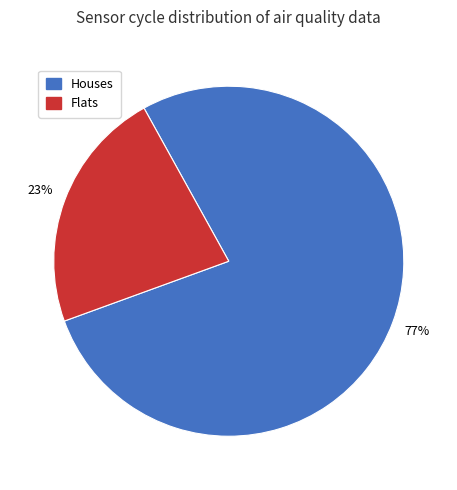

Is there any slice that represents more than half of the pie?

Yes